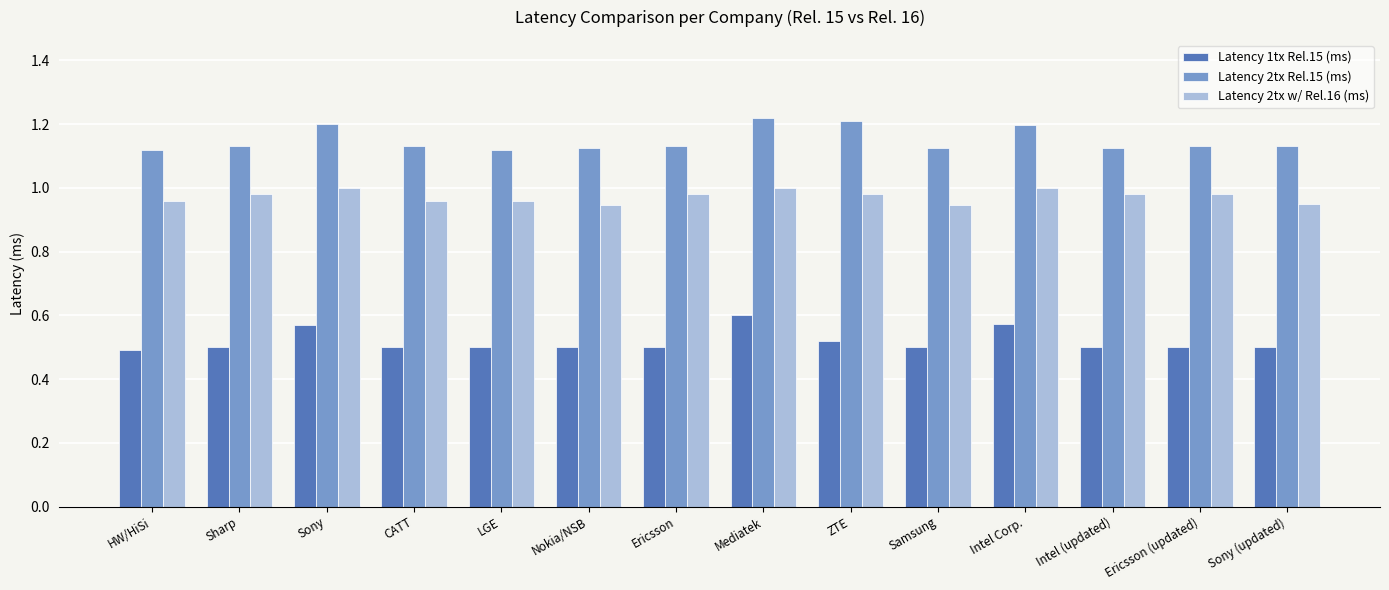

What position from the left is Intel Corp.?

11